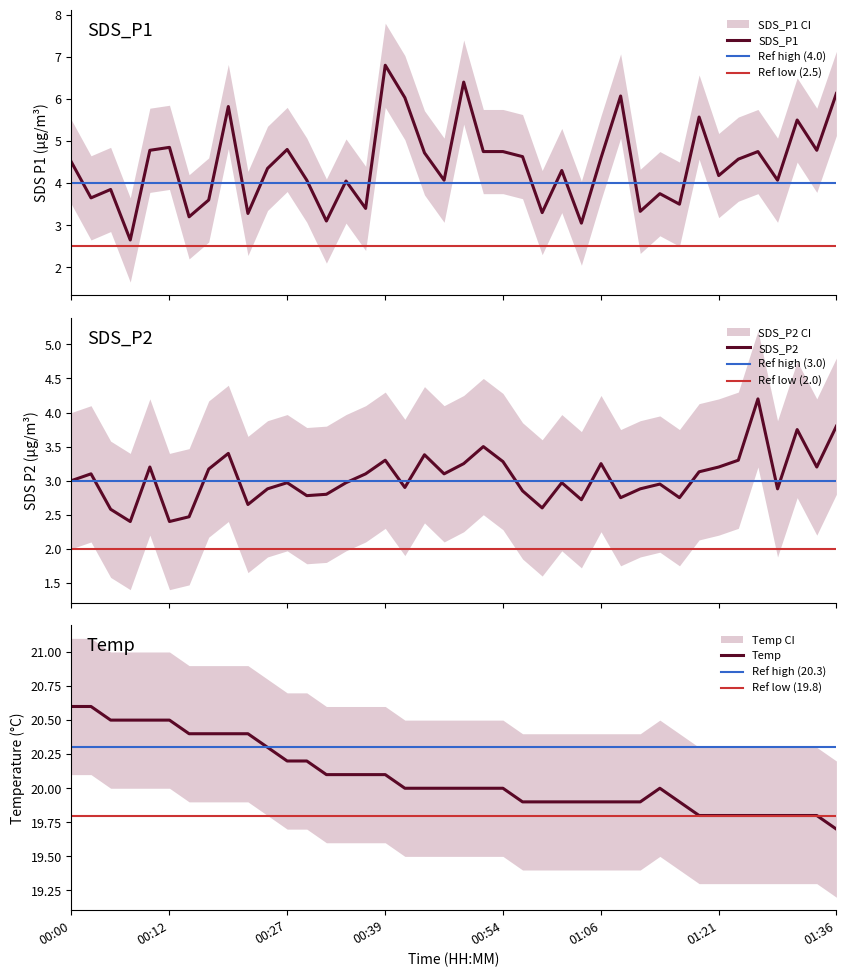

Does the chart display data point markers on the line(s)?

No